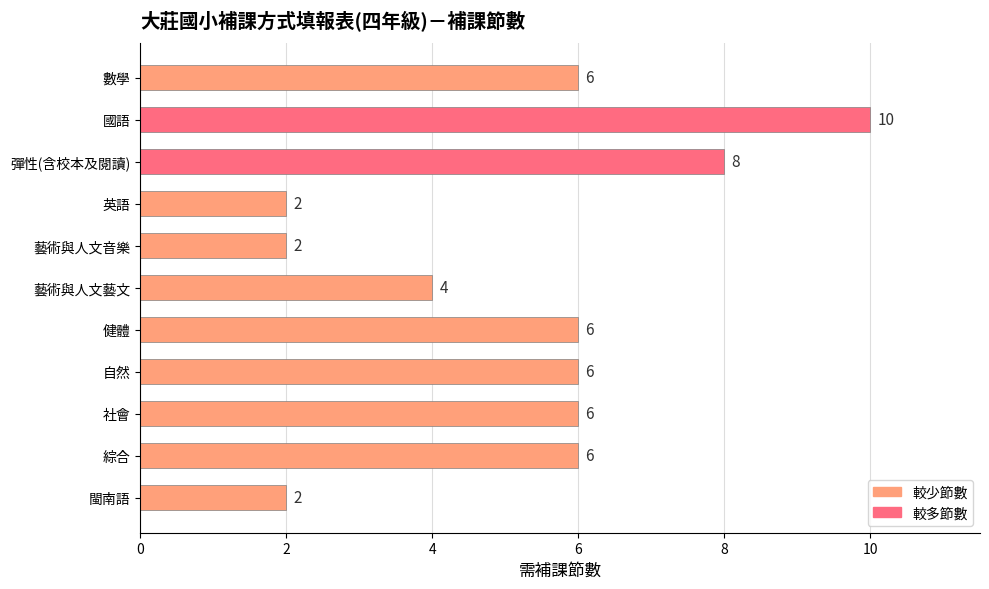

What is the difference between the second highest and minimum values?

6